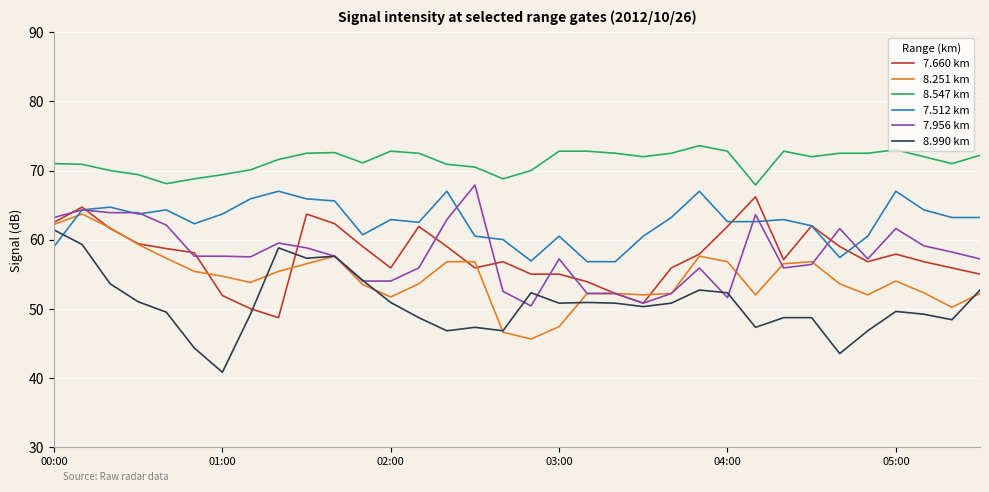

True or false: 8.547 km and 8.251 km cross at least once.

False